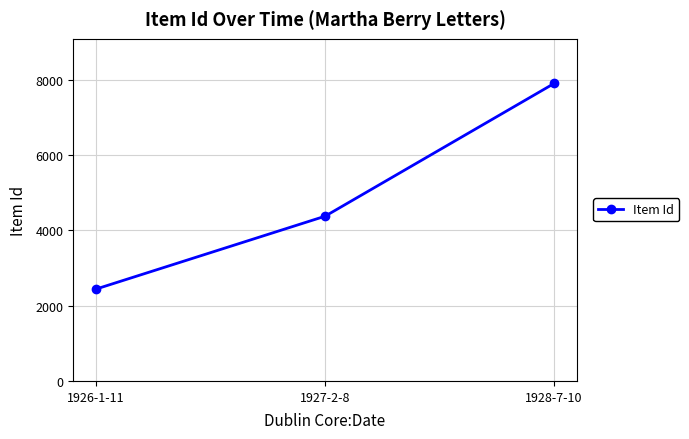

Where is the data nearest to the value 5173?

1927-2-8